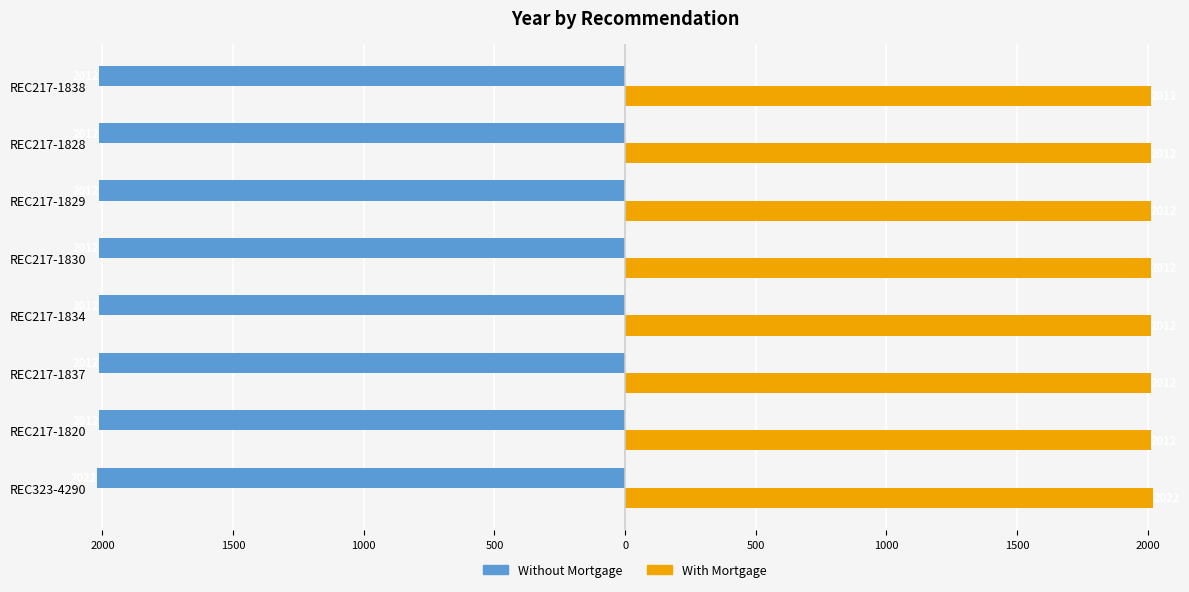

What are all the series names shown in the legend?

Without Mortgage, With Mortgage